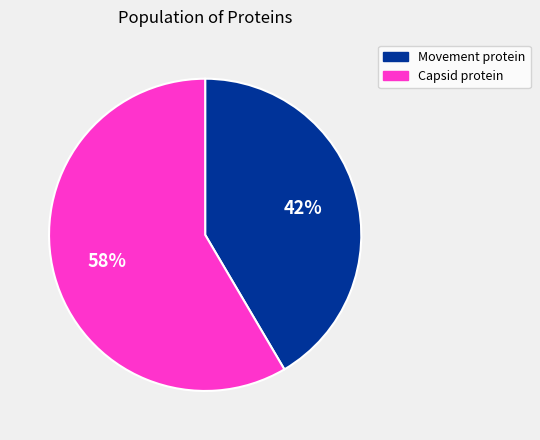

How many segments does this pie chart have?

2